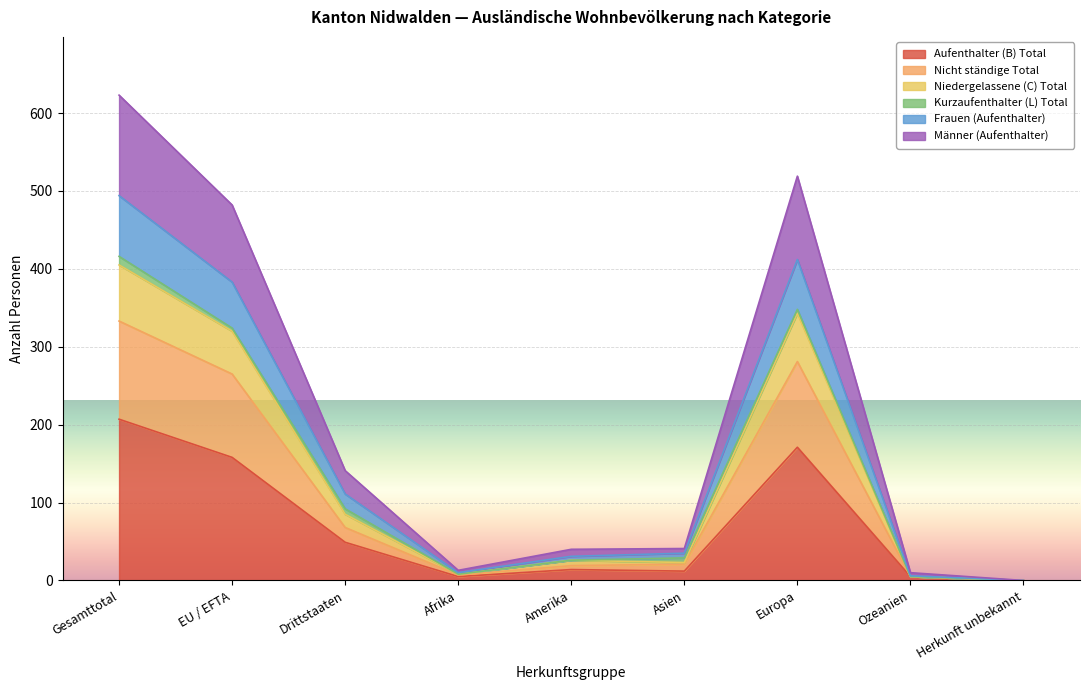

Count the number of categories in the chart.

9